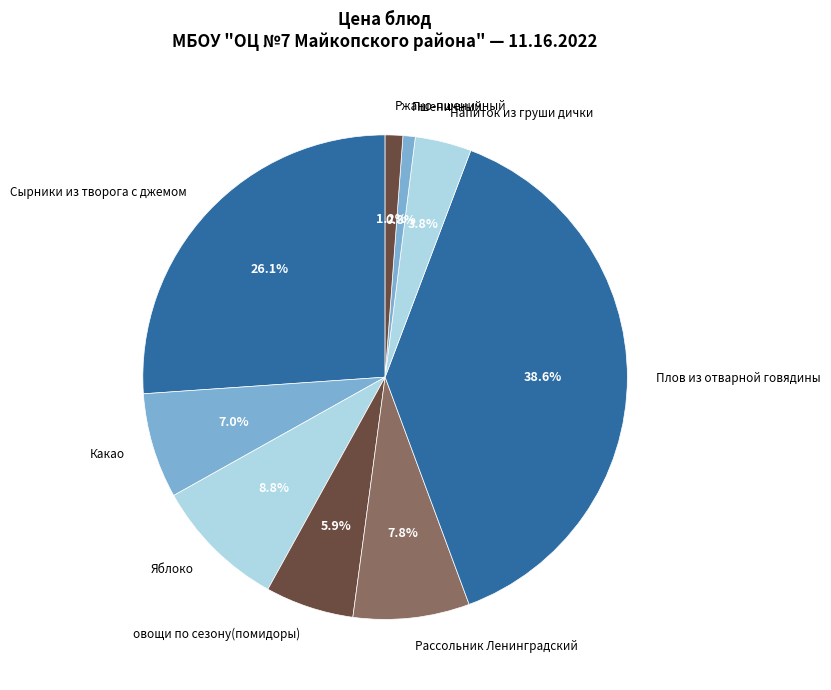

To the nearest percent, what is the average slice percentage?

11%